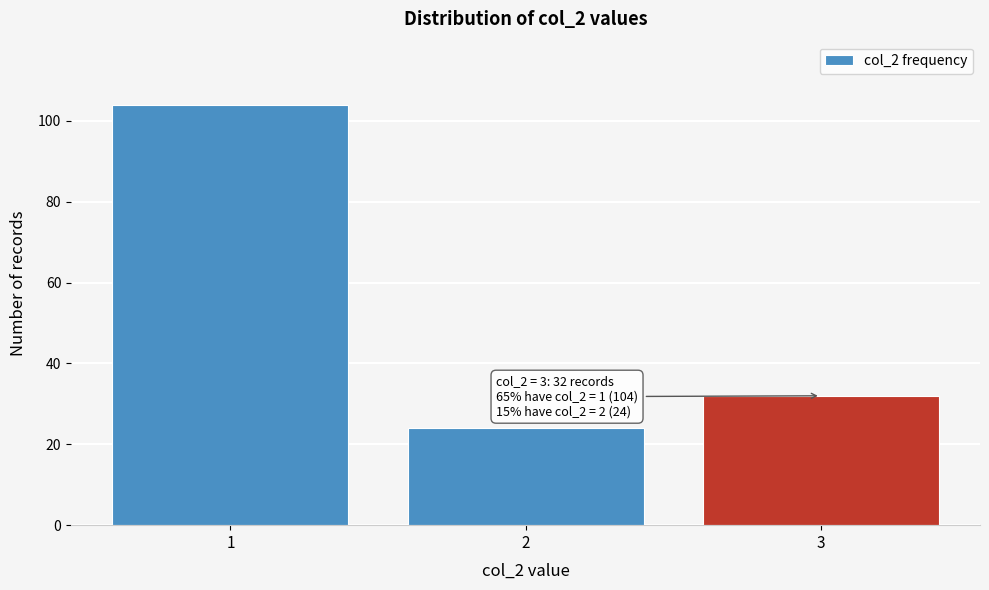

Reading left to right, transcribe all the data shown in this chart.

1=104	2=24	3=32